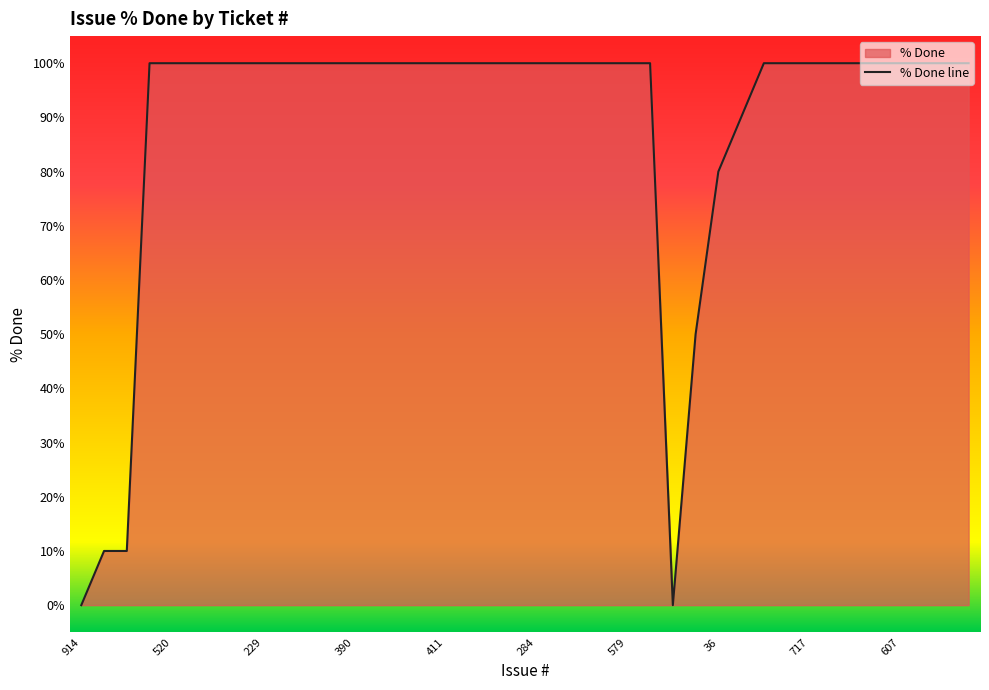

Reading right to left, transcribe all the data shown in this chart.

100	100	100	100	100	100	100	100	100	100	90	80	50	0	100	100	100	100	100	100	100	100	100	100	100	100	100	100	100	100	100	100	100	100	100	100	100	10	10	0